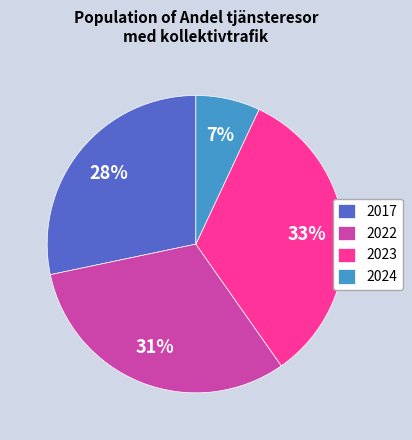

True or false: 2017 accounts for 28% of the total.

True